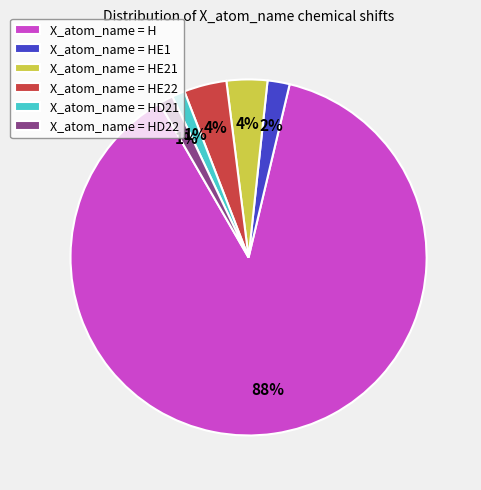

What is the largest slice in the pie chart?

X_atom_name = H